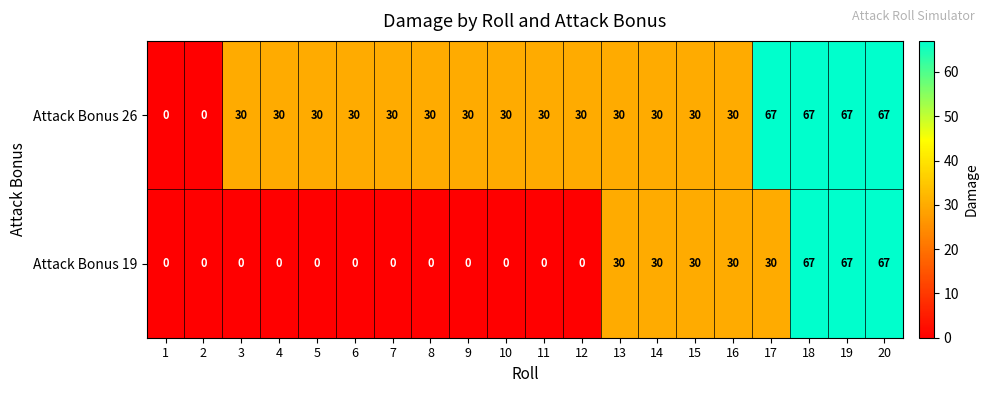

What is the greatest value displayed?

67